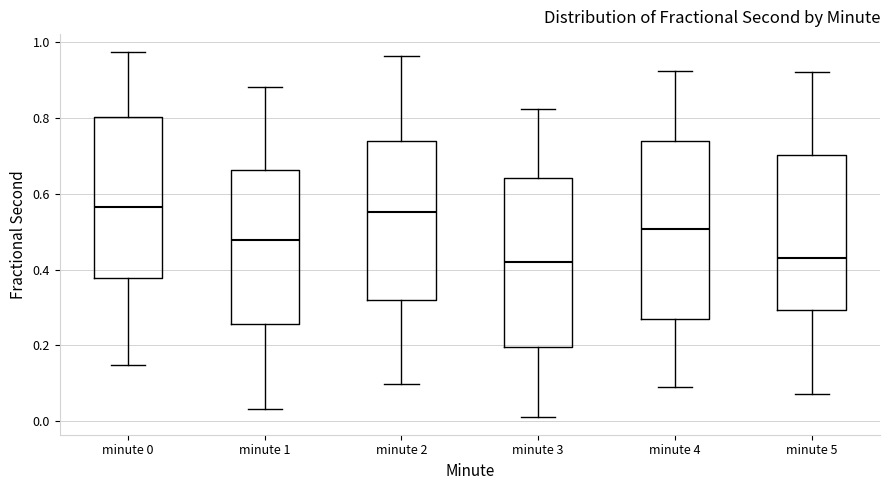

Reading left to right, transcribe this box plot: for each box, give where its median line is, the range the box spans, and where its two whiskers end, as read against the y-axis. The values are not printed on the chart, so give them approximately, as read against the axis.

minute 0: median 0.56, box 0.38 to 0.80, whiskers 0.14 to 0.98
minute 1: median 0.48, box 0.26 to 0.66, whiskers 0.04 to 0.88
minute 2: median 0.56, box 0.32 to 0.74, whiskers 0.10 to 0.96
minute 3: median 0.42, box 0.20 to 0.64, whiskers 0.02 to 0.82
minute 4: median 0.50, box 0.26 to 0.74, whiskers 0.10 to 0.92
minute 5: median 0.44, box 0.30 to 0.70, whiskers 0.08 to 0.92